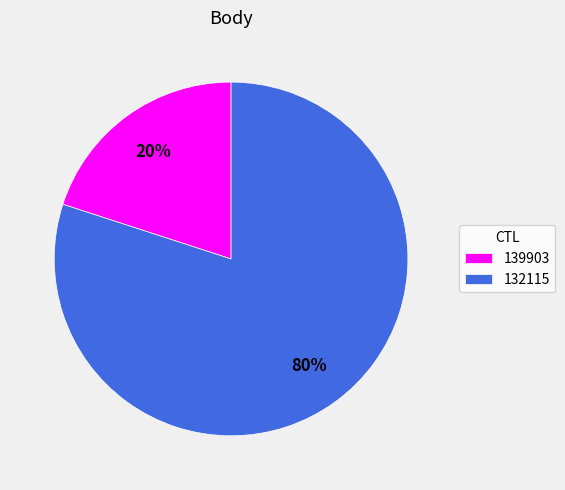

To the nearest percent, what percentage of the pie is 139903?

20%